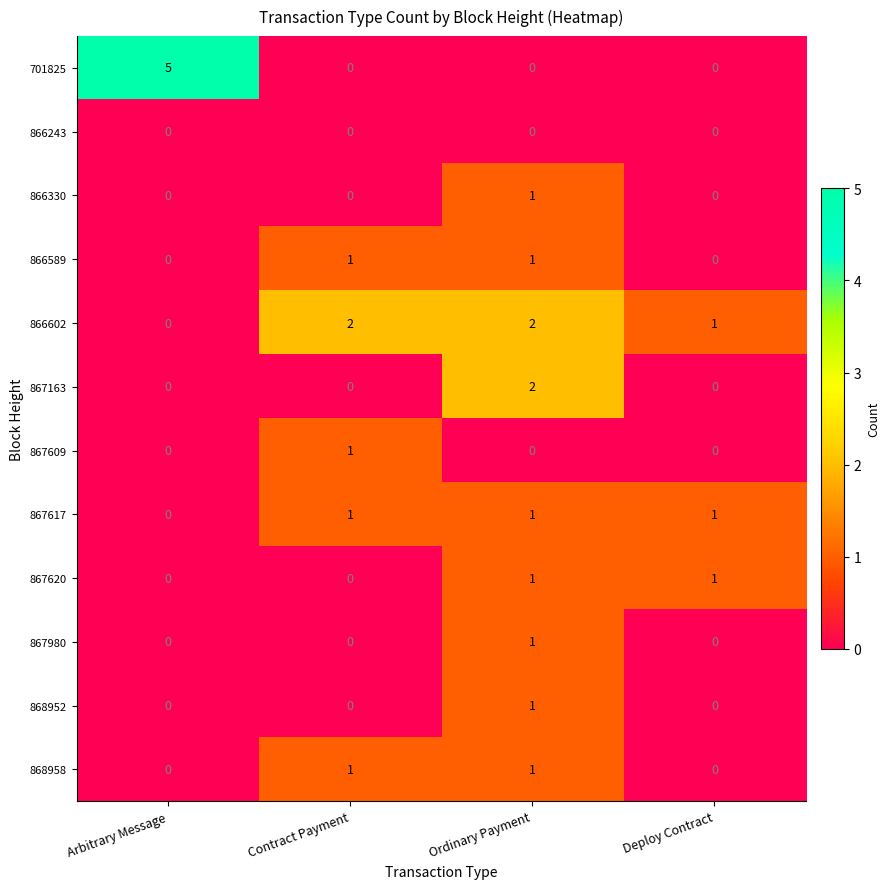

What is the spread (max minus min) of values at Arbitrary Message?

5